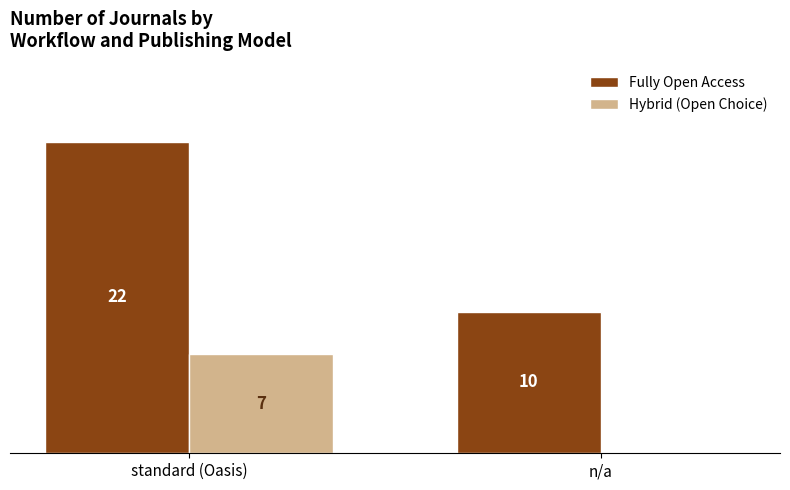

Which series has the largest total across all categories?

Fully Open Access